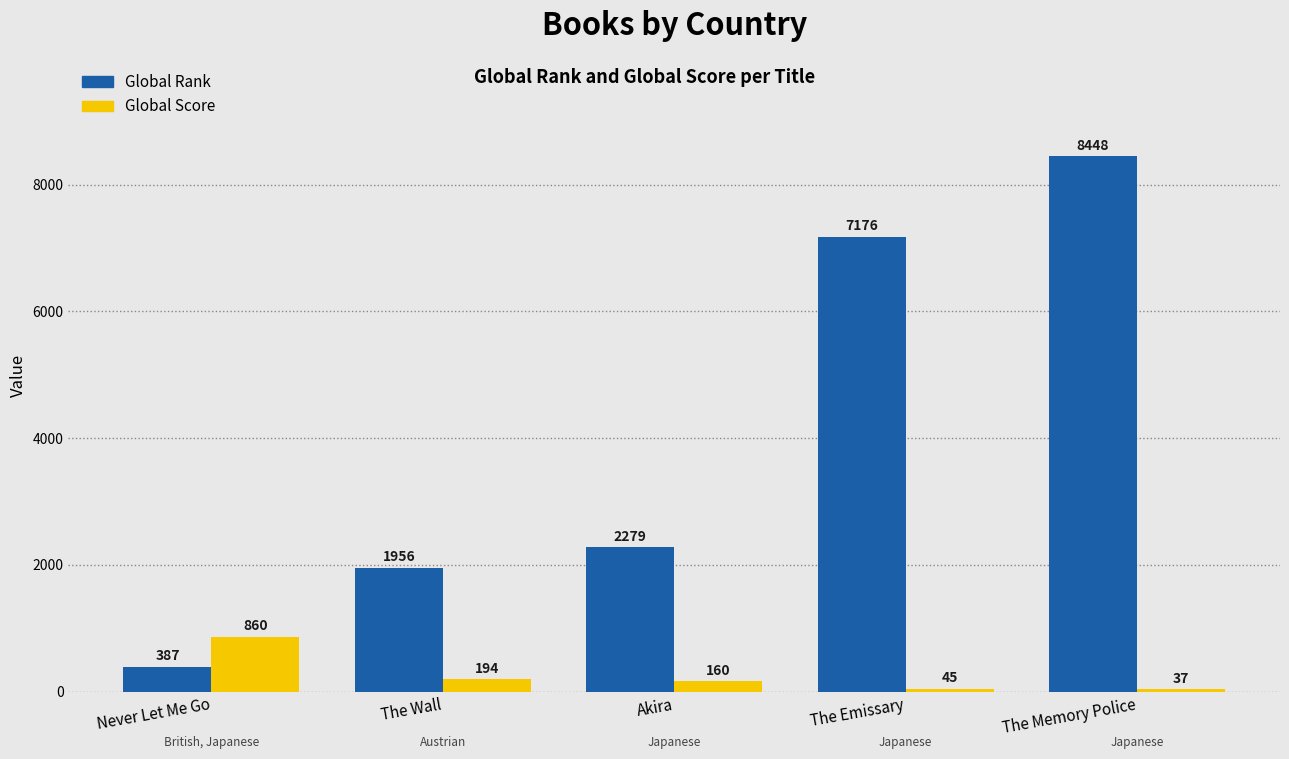

At how many categories does at least one series exceed 2953?

2